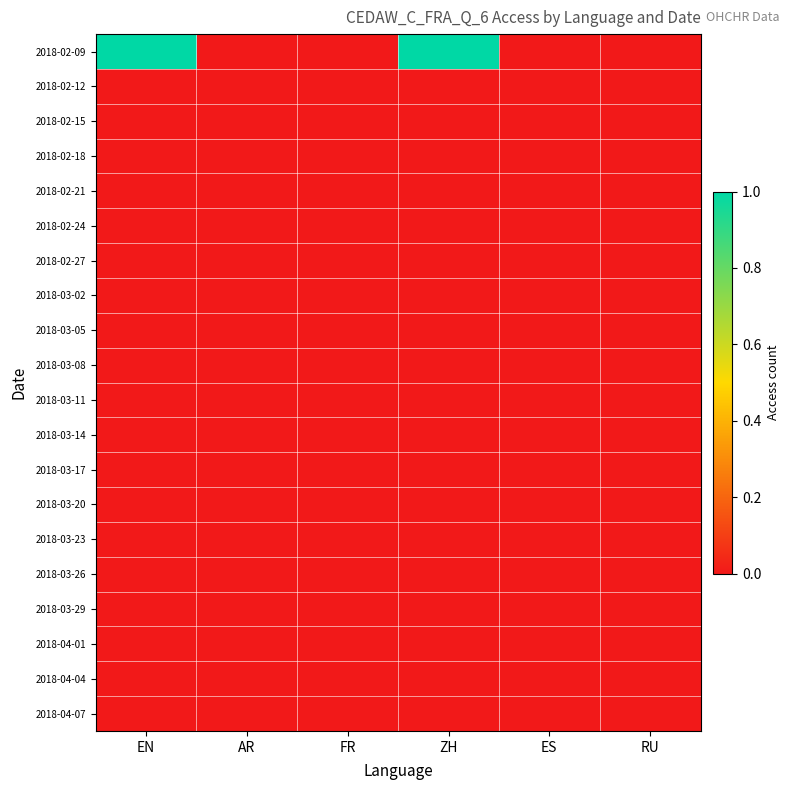

Between AR and ZH, which series saw the biggest shift?

2018-02-09